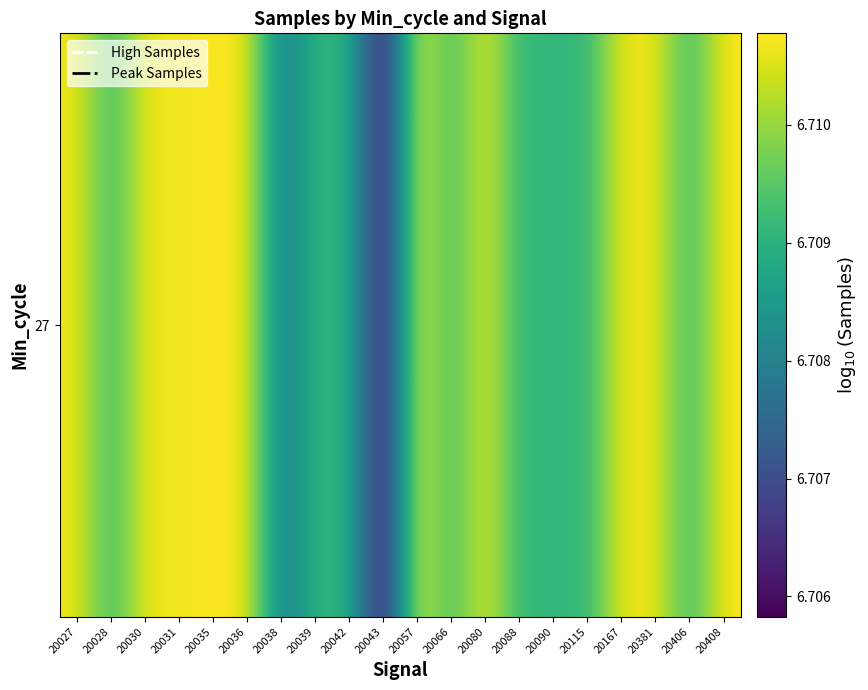

What is the sum of all values?

134.2